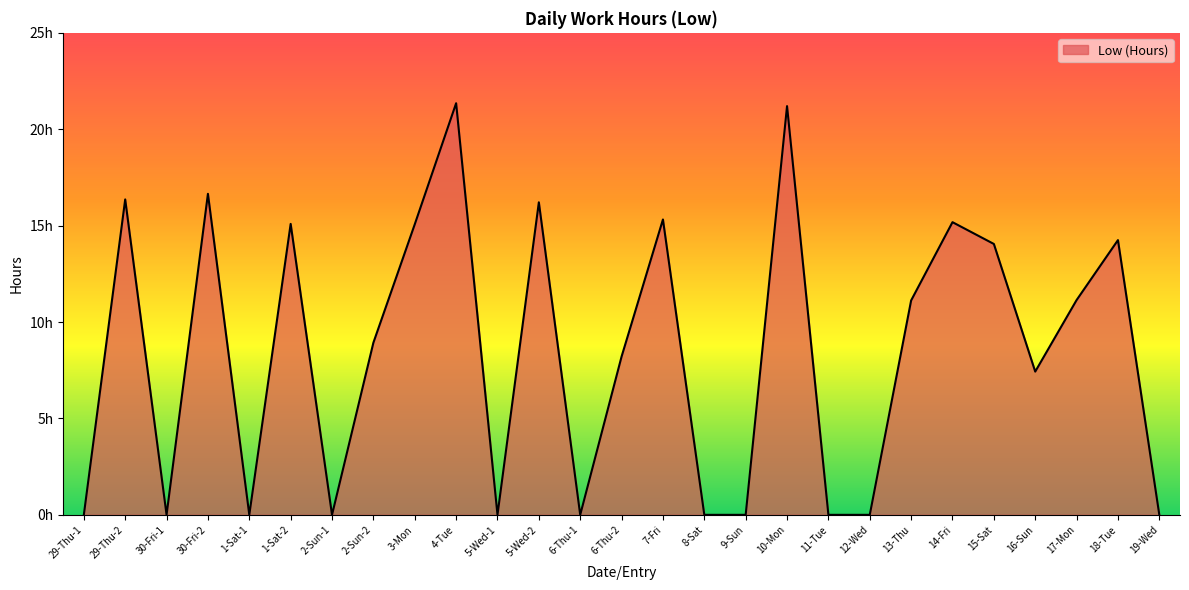

Between 13-Thu and 4-Tue, which is larger?

4-Tue